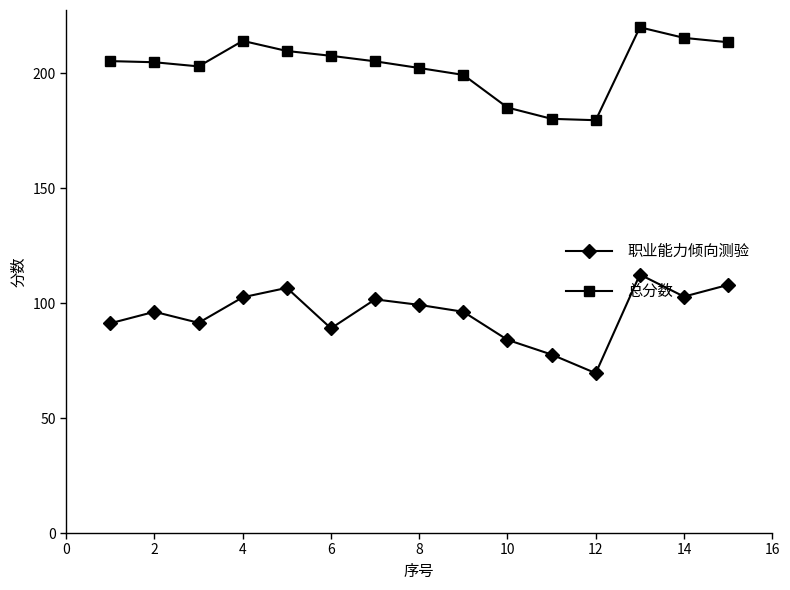

List the series in order of their overall mean, lowest first.

职业能力倾向测验, 总分数